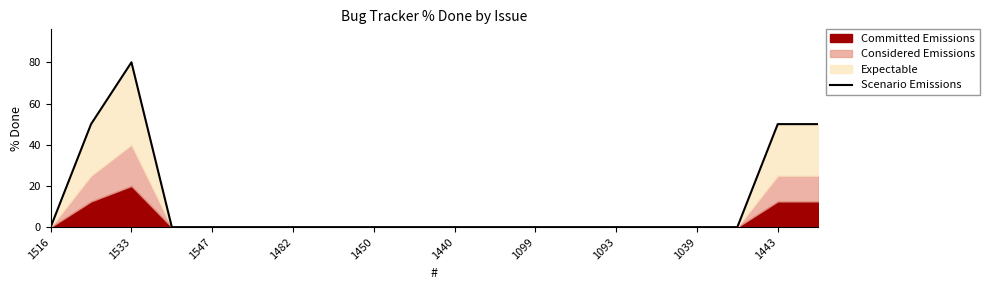

What is the maximum value shown in the chart?

80